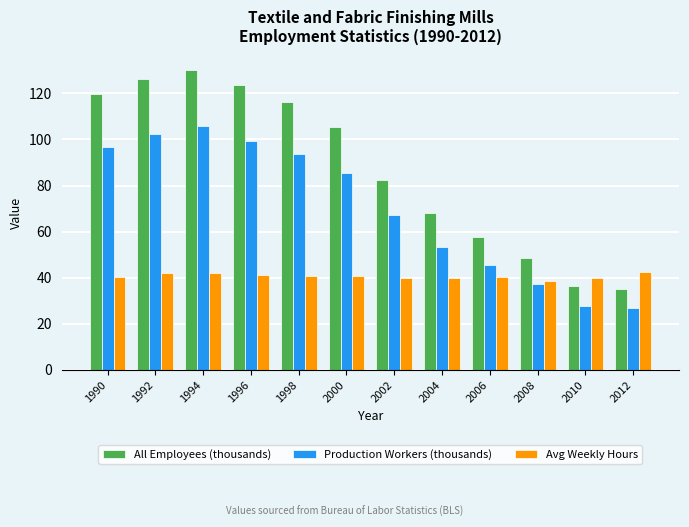

The value of Avg Weekly Hours at 1992 is 41.8. True or false?

True